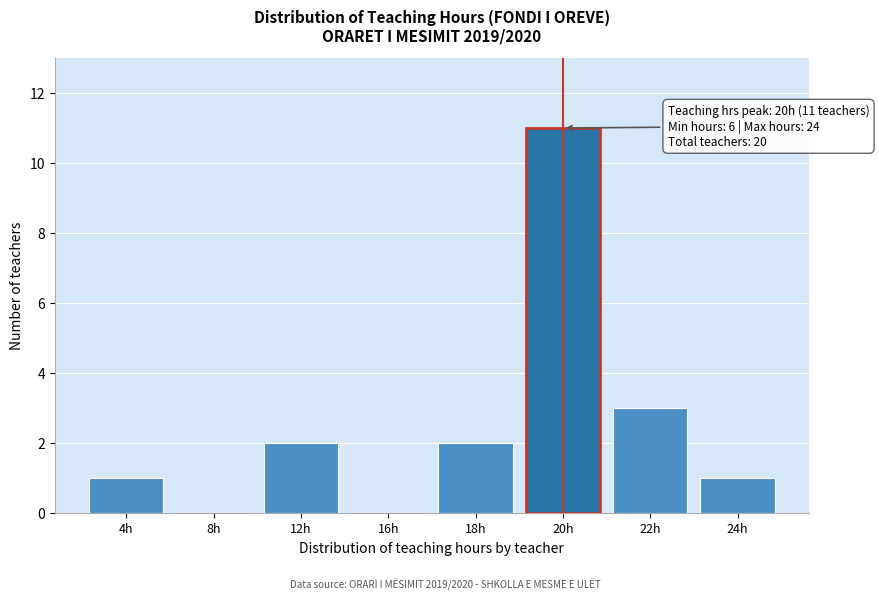

Reading right to left, list all the values displayed in this chart.

24h=1	22h=3	20h=11	18h=2	16h=0	12h=2	8h=0	4h=1